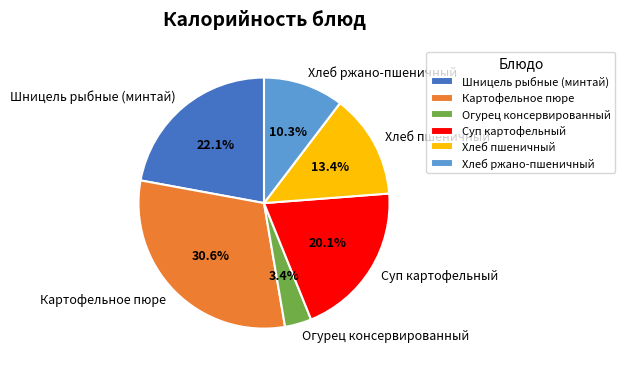

What is the smallest slice in the pie chart?

Огурец консервированный